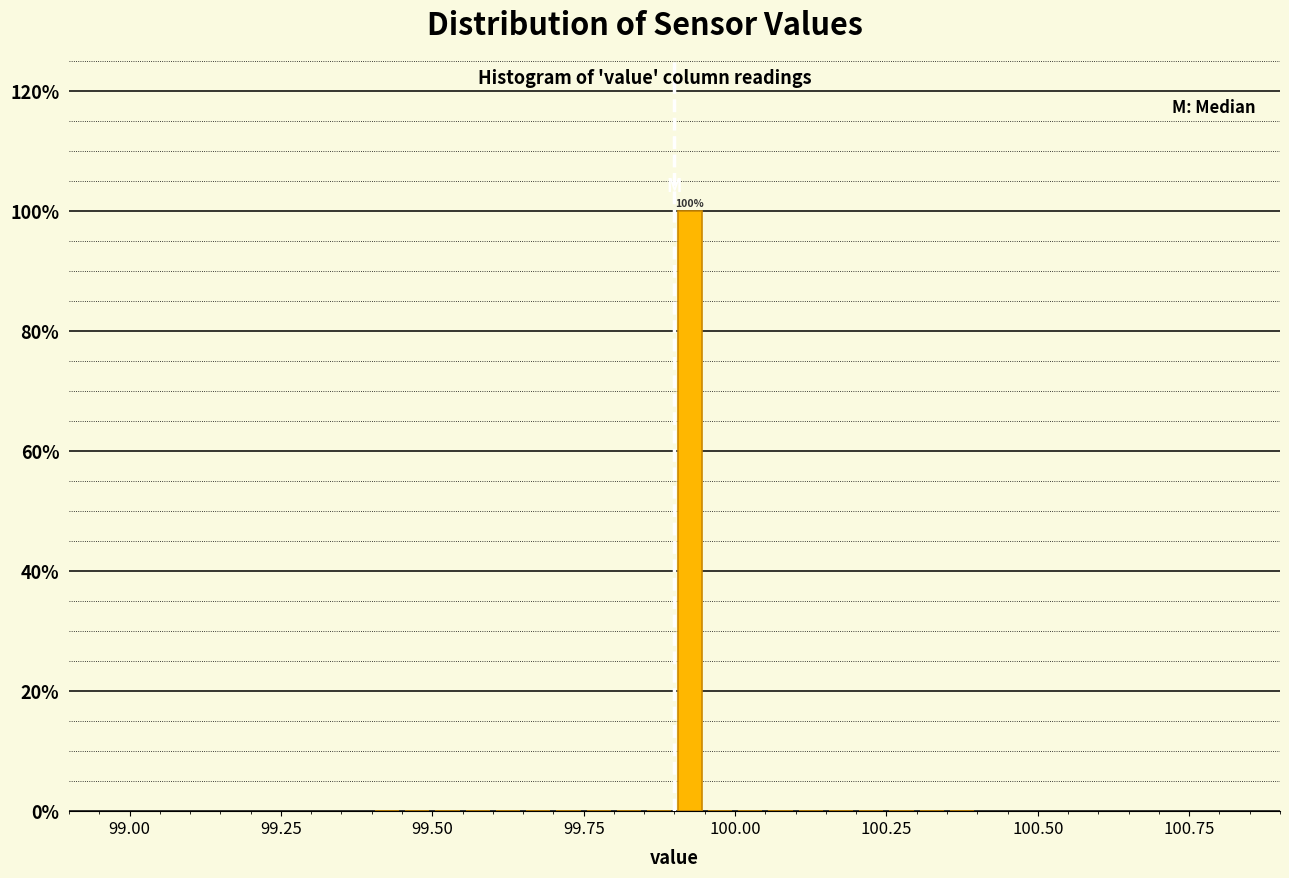

Around what value on the x-axis is the tallest bar? Give the approximate position of its centre, as read against the axis.

99.95